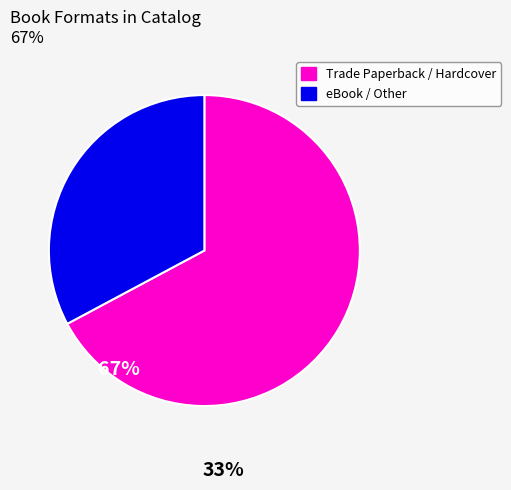

How many segments does this pie chart have?

2